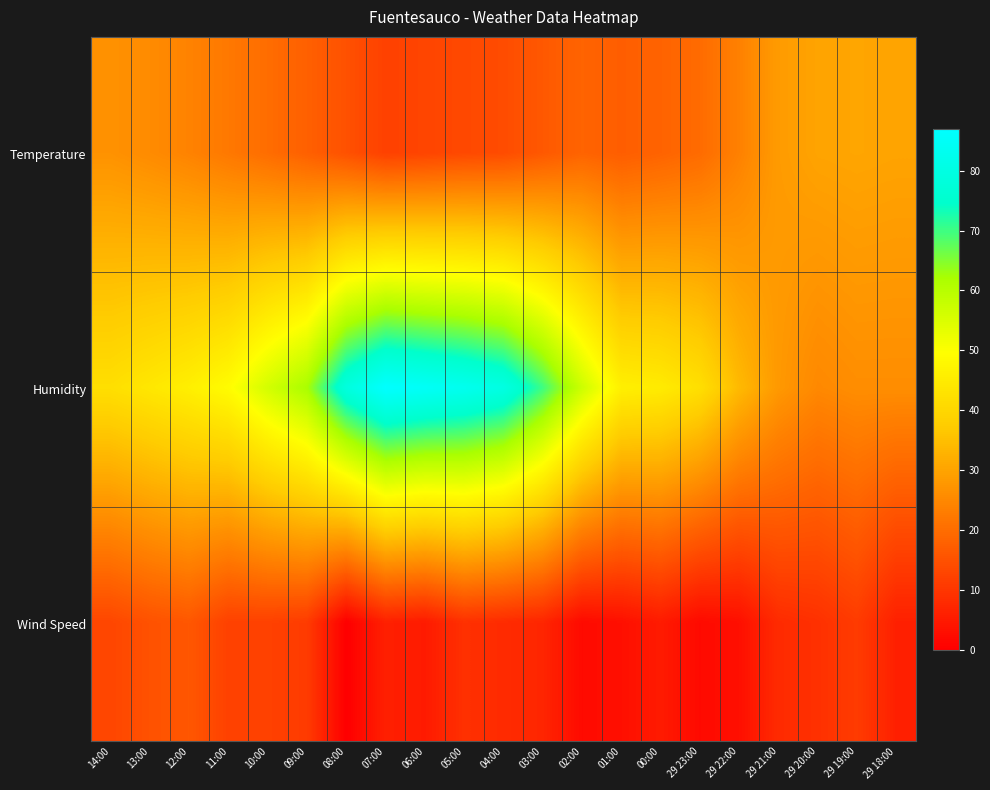

Reading left to right, list all the values displayed in this chart.

Temperature: 14:00=26.8	13:00=25.5	12:00=24.0	11:00=22.1	10:00=20.0	09:00=17.7	08:00=14.9	07:00=12.0	06:00=12.7	05:00=13.5	04:00=14.0	03:00=16.3	02:00=18.4	01:00=17.2	00:00=18.3	29 23:00=19.7	29 22:00=23.7	29 21:00=28.5	29 20:00=30.0	29 19:00=30.3	29 18:00=30.0
Humidity: 14:00=42.0	13:00=44.0	12:00=46.0	11:00=49.0	10:00=56.0	09:00=62.0	08:00=79.0	07:00=87.0	06:00=85.0	05:00=83.0	04:00=80.0	03:00=70.0	02:00=57.0	01:00=46.0	00:00=45.0	29 23:00=42.0	29 22:00=34.0	29 21:00=28.0	29 20:00=25.0	29 19:00=26.0	29 18:00=26.0
Wind Speed: 14:00=13.0	13:00=15.0	12:00=16.0	11:00=12.0	10:00=12.0	09:00=11.0	08:00=0.0	07:00=6.0	06:00=5.0	05:00=9.0	04:00=8.0	03:00=7.0	02:00=2.0	01:00=3.0	00:00=5.0	29 23:00=2.0	29 22:00=3.0	29 21:00=8.0	29 20:00=9.0	29 19:00=11.0	29 18:00=6.0